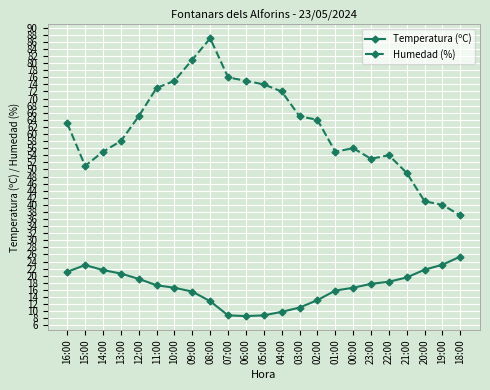

List the series in order of their overall mean, highest first.

Humedad (%), Temperatura (ºC)